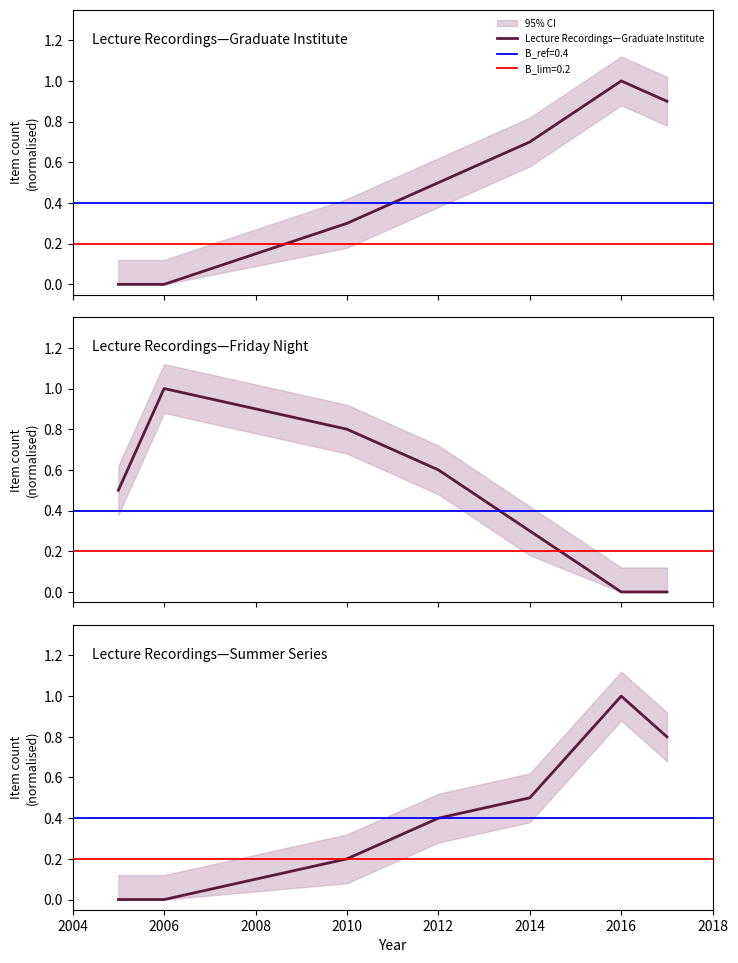

True or false: Lecture Recordings—Friday Night has more than 2 interior local peaks.

False